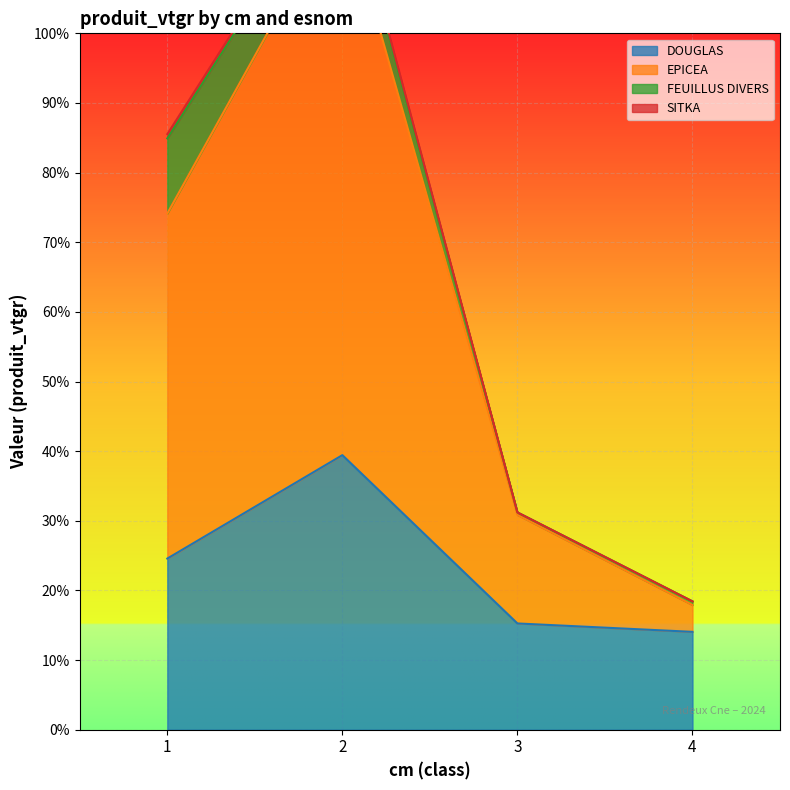

Is the value of EPICEA at 4 greater than the value of DOUGLAS at 2?

No